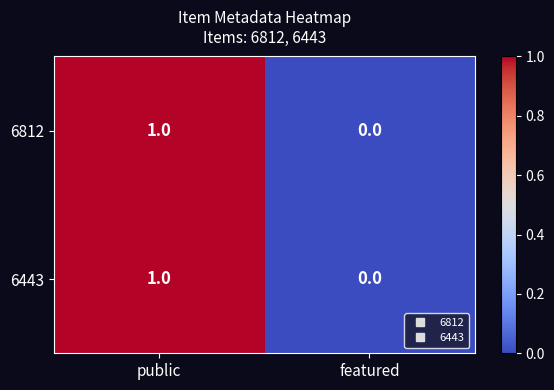

How many distinct data groups are displayed?

2